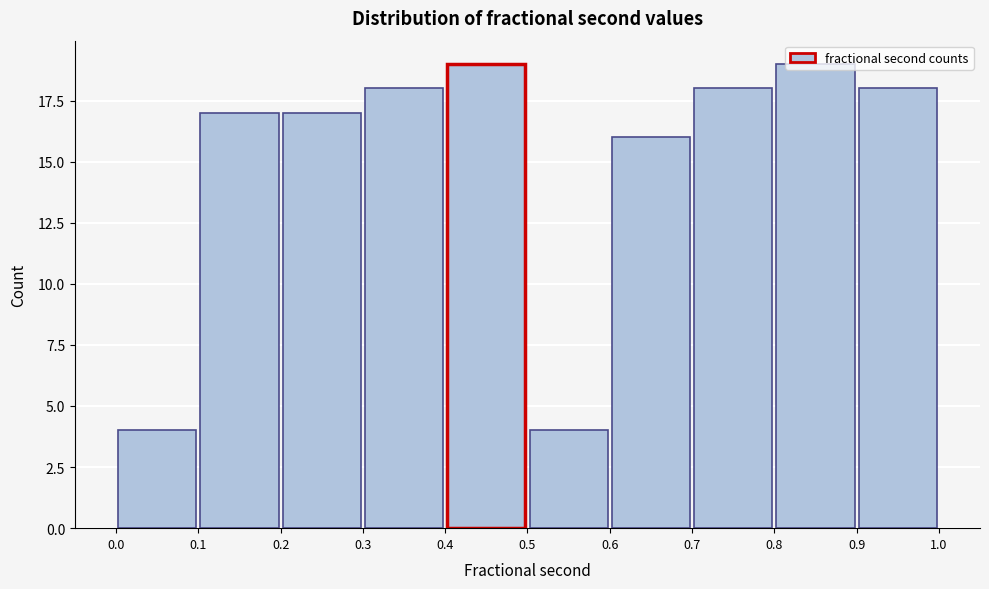

Reading left to right, transcribe this chart: for each bar, give the range it covers on the x-axis and its height. The values are not printed on the chart, so give them approximately, as read against the axis.

0.0 to 0.1: 4
0.1 to 0.2: 17
0.2 to 0.3: 17
0.3 to 0.4: 18
0.4 to 0.5: 19
0.5 to 0.6: 4
0.6 to 0.7: 16
0.7 to 0.8: 18
0.8 to 0.9: 19
0.9 to 1.0: 18